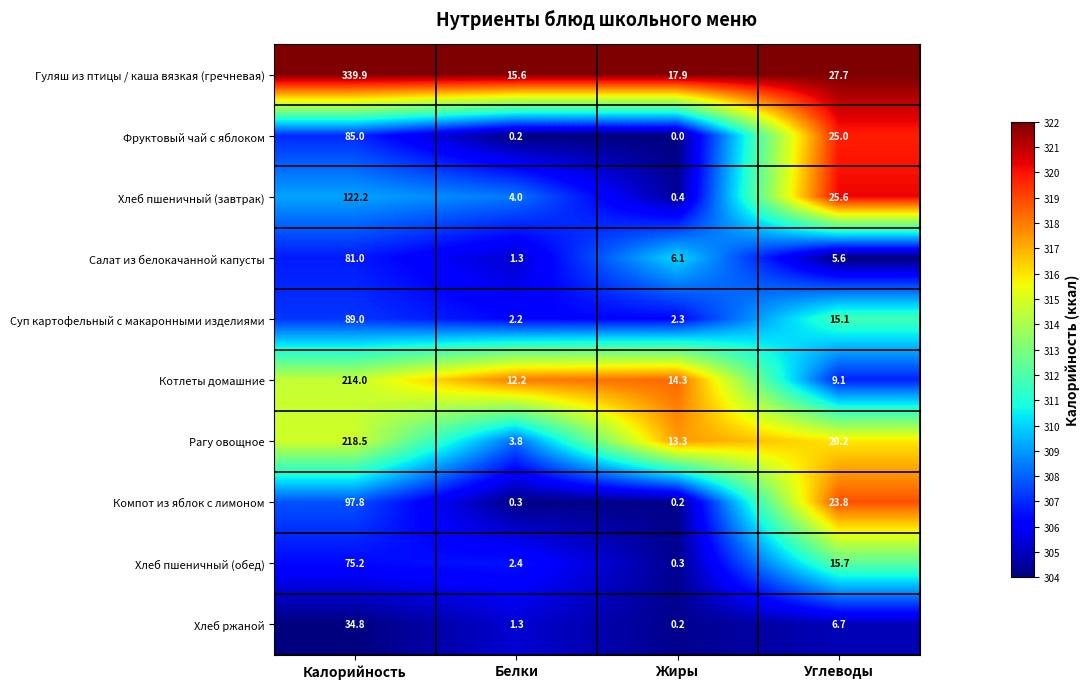

True or false: Суп картофельный с макаронными изделиями has a value of 2.2 at Белки.

True